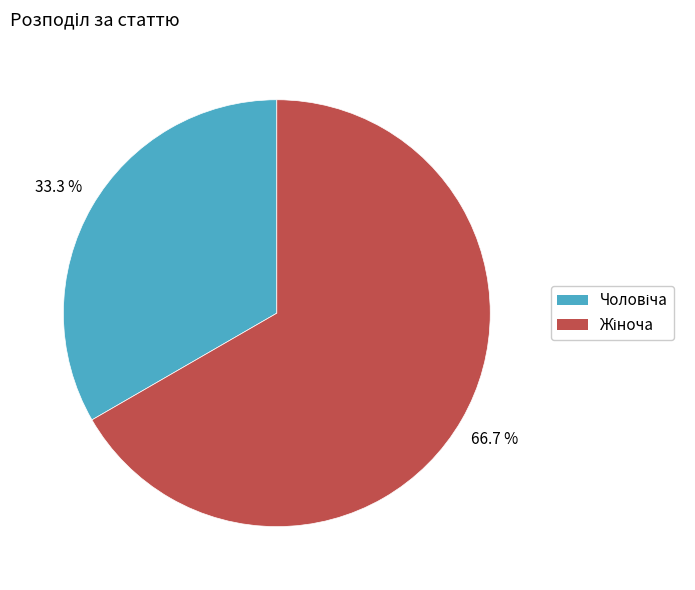

Does any single category account for the majority?

Yes